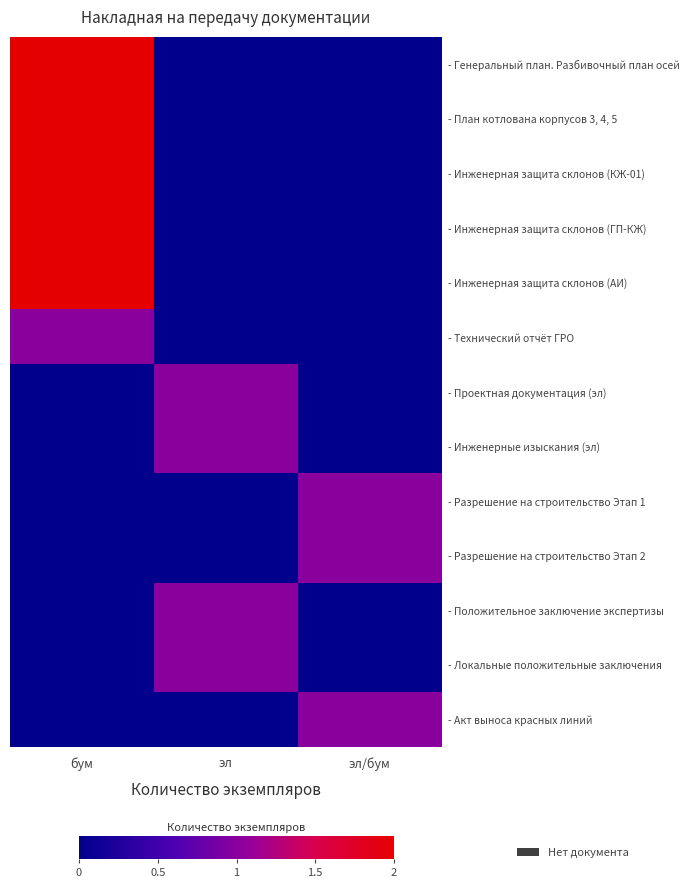

How many categories are shown in the chart?

3